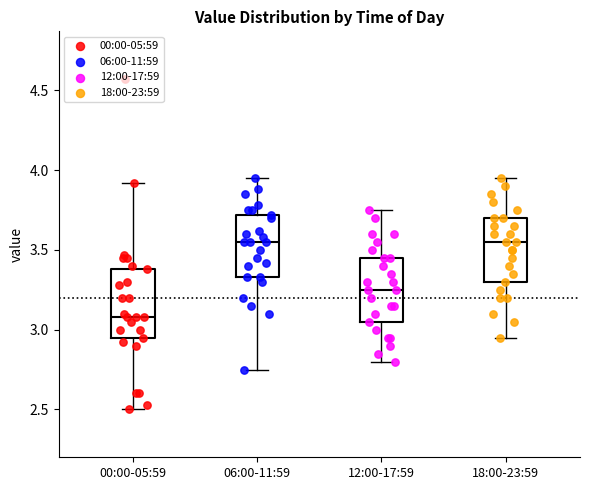

Where does the lower whisker of the box for 06:00-11:59 end on the y-axis? The values are not printed on the chart, so give them approximately, as read against the axis.

2.75